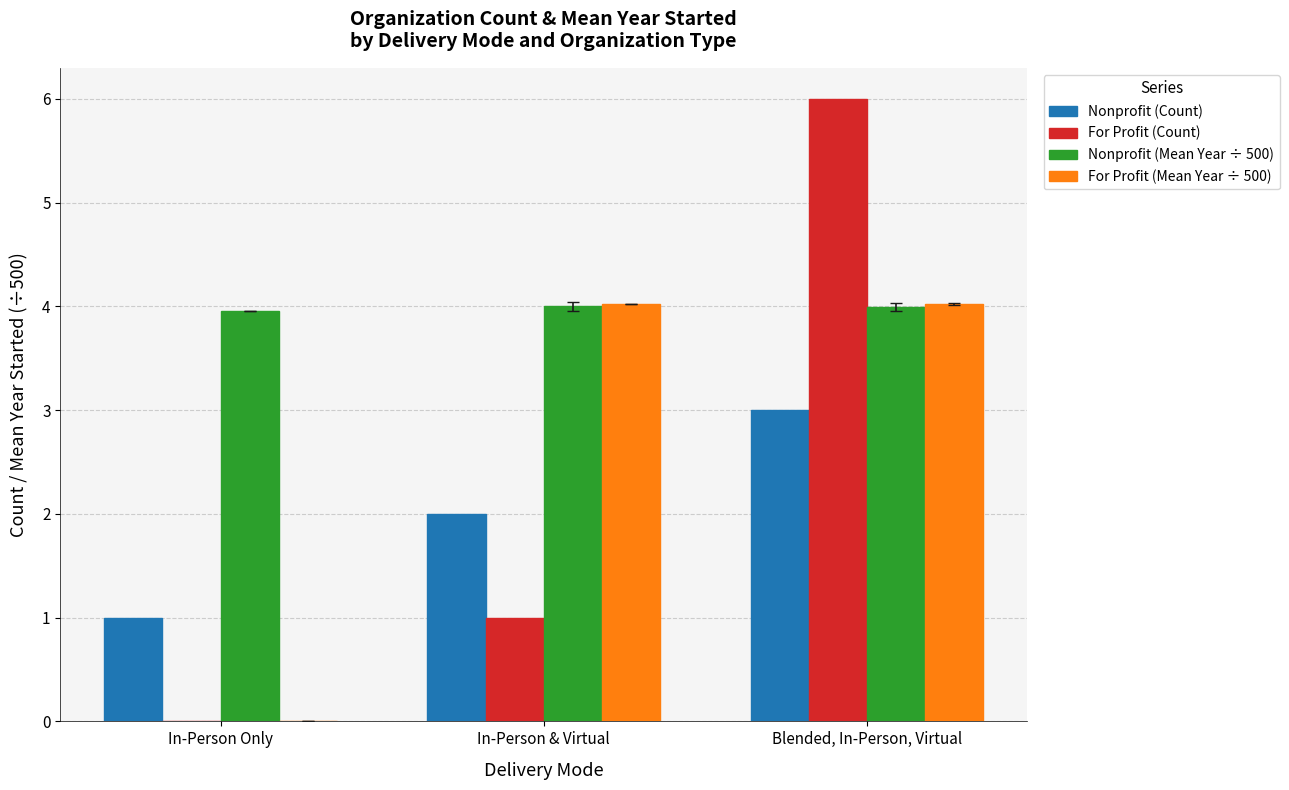

Reading left to right, transcribe all the data shown in this chart.

Nonprofit (Count): 1.0	2.0	3.0
For Profit (Count): 0.0	1.0	6.0
Nonprofit (Mean Year ÷ 500): 4.0	4.0	4.0
For Profit (Mean Year ÷ 500): 0.0	4.0	4.0